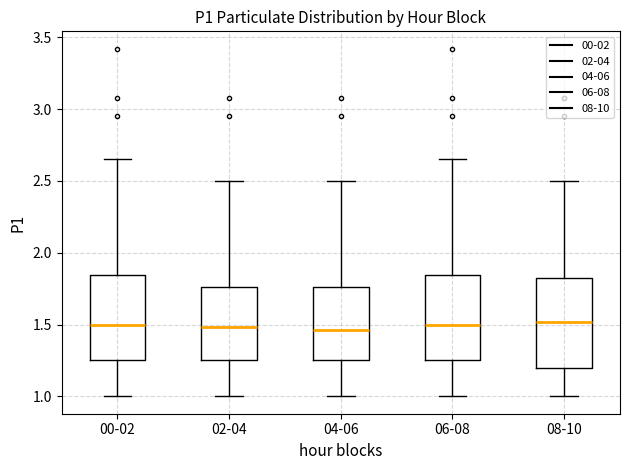

Where is the upper edge of the box for 00-02 on the y-axis? The values are not printed on the chart, so give them approximately, as read against the axis.

1.85